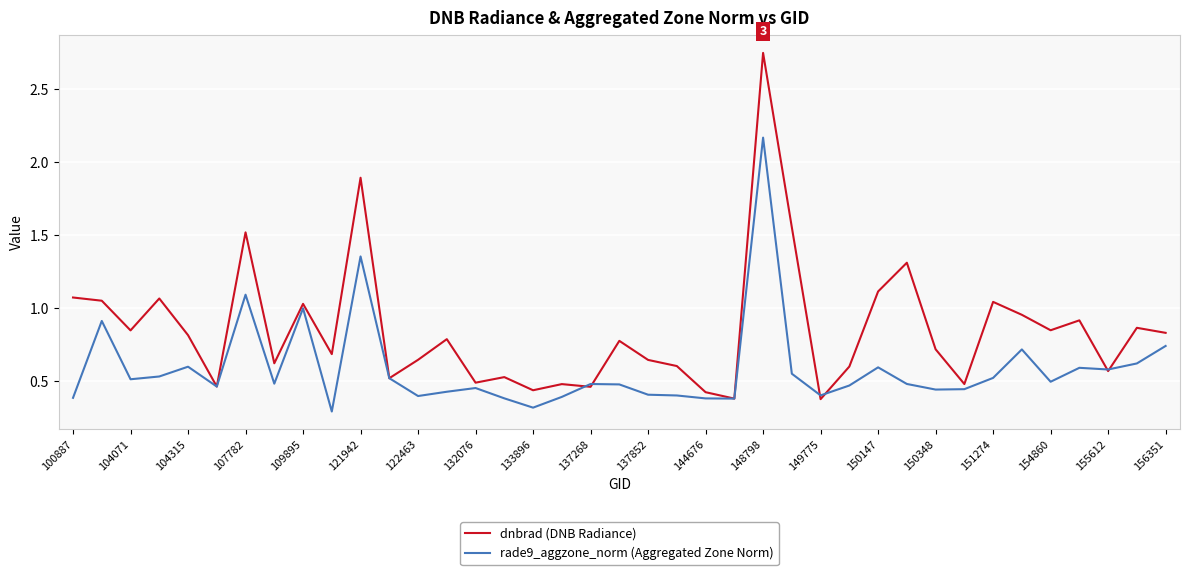

List the series in order of their peak value, highest first.

dnbrad (DNB Radiance), rade9_aggzone_norm (Aggregated Zone Norm)